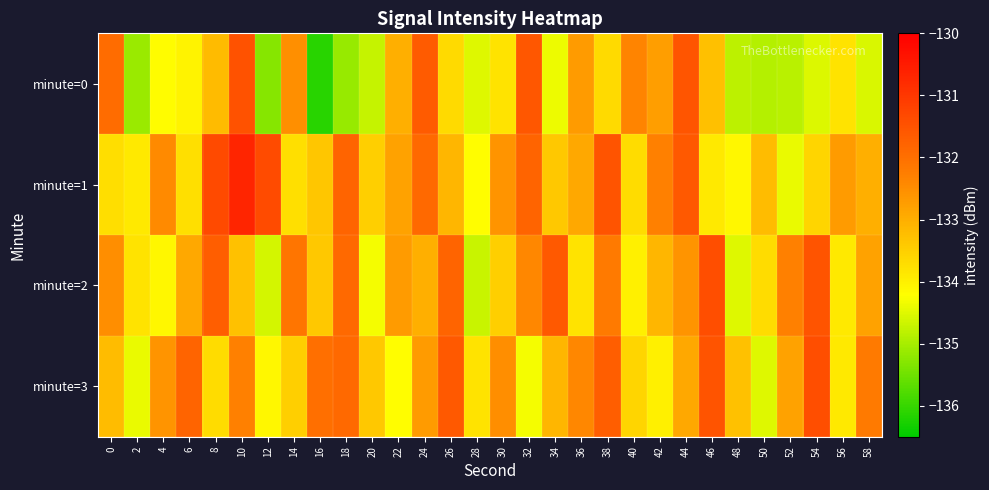

What is the minimum value shown in the chart?

-136.1